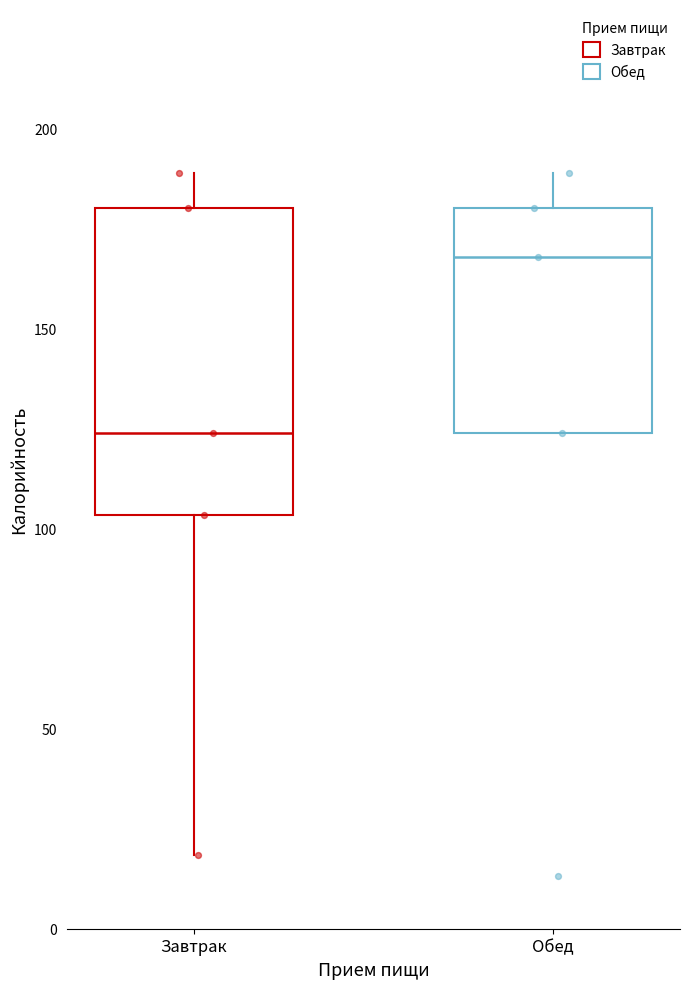

Where is the upper edge of the box for Завтрак on the y-axis? The values are not printed on the chart, so give them approximately, as read against the axis.

180